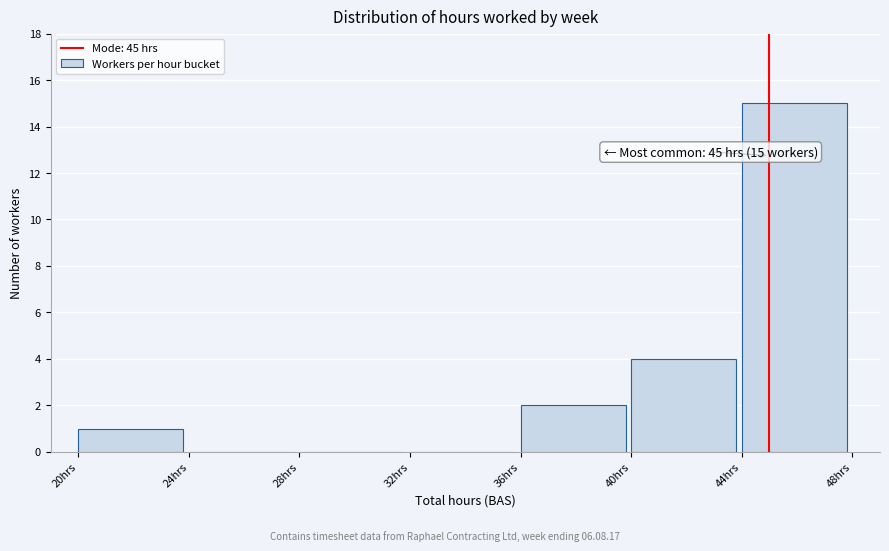

Which range on the x-axis has the tallest bar?

44 to 48